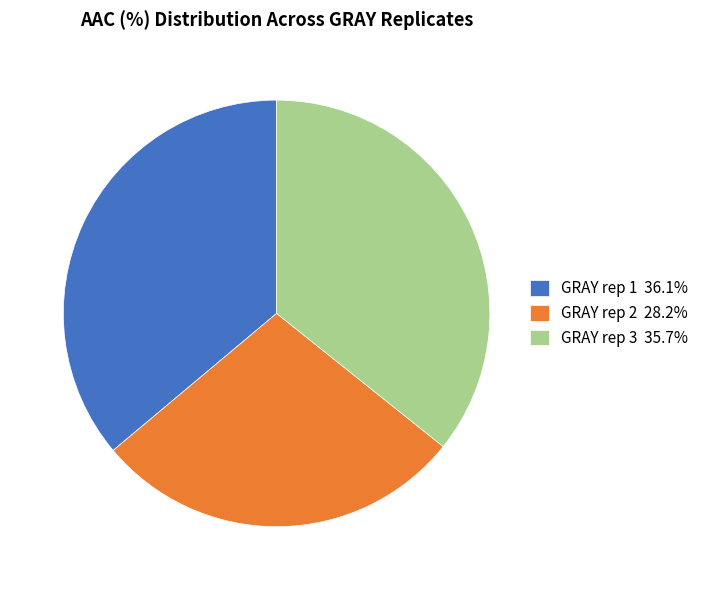

Approximately how many times larger is the value at GRAY rep 3 35.7% compared to GRAY rep 1 36.1%?

1.0